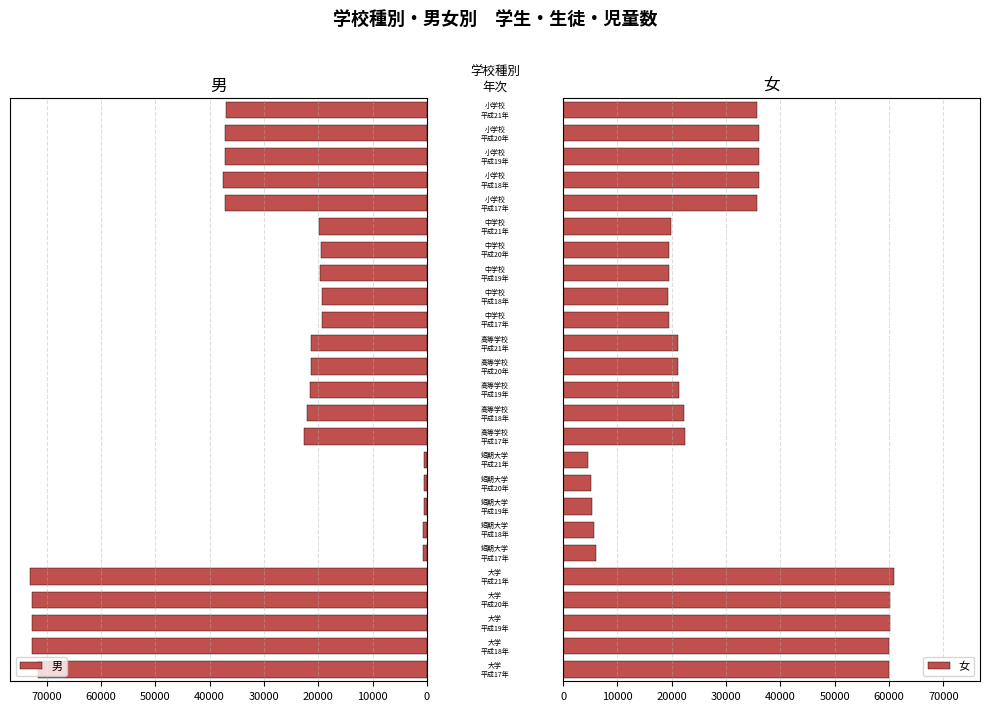

What is the maximum value for 男?

73082